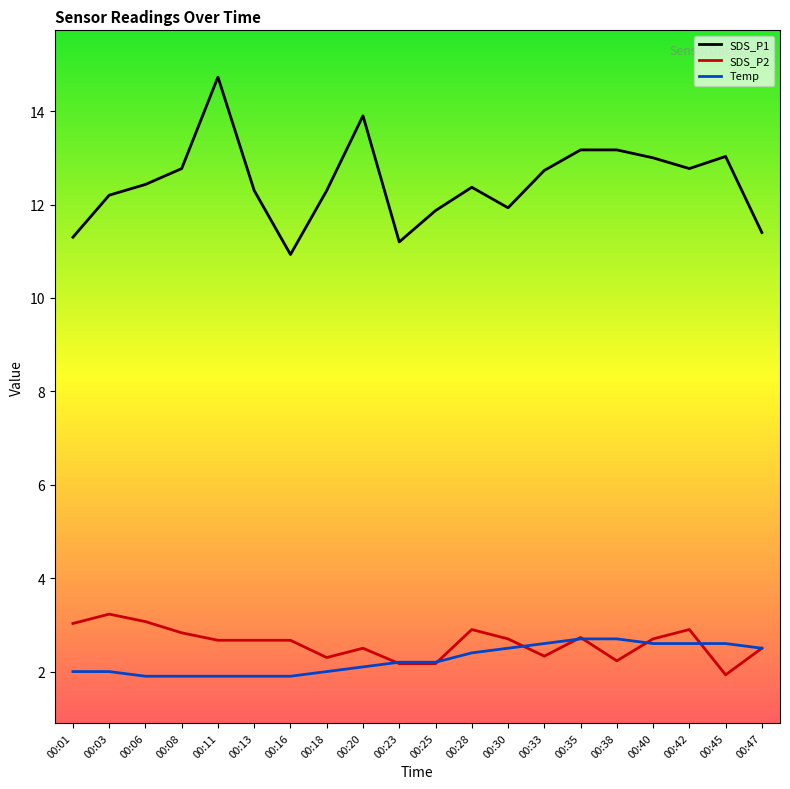

Does the chart have visible grid lines?

No